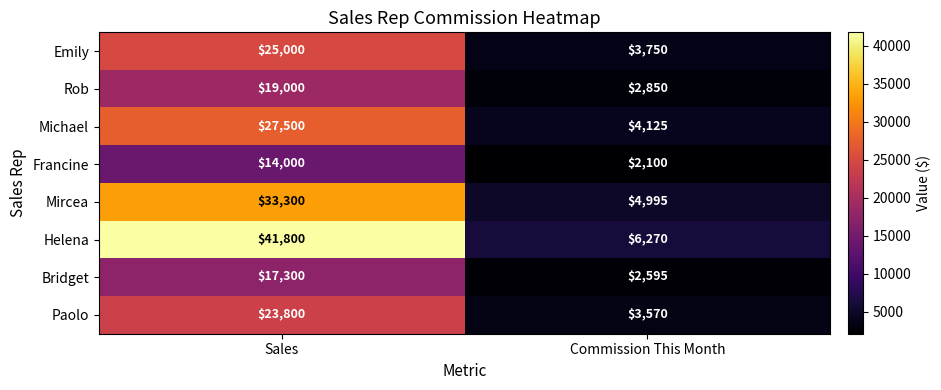

At Sales, list the series in order from smallest to largest.

Francine, Bridget, Rob, Paolo, Emily, Michael, Mircea, Helena